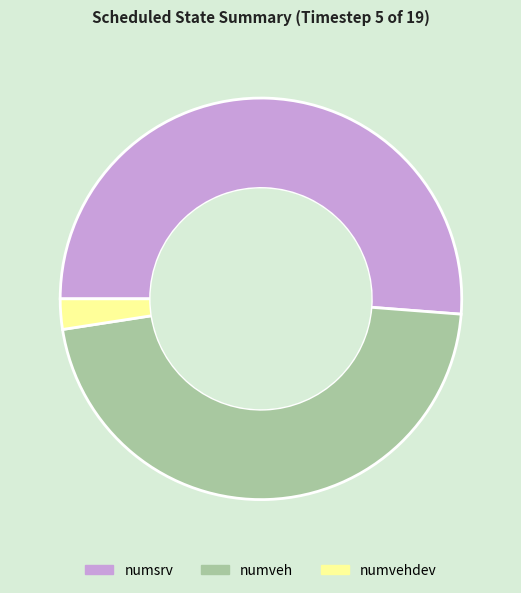

True or false: numsrv accounts for 51% of the total.

True